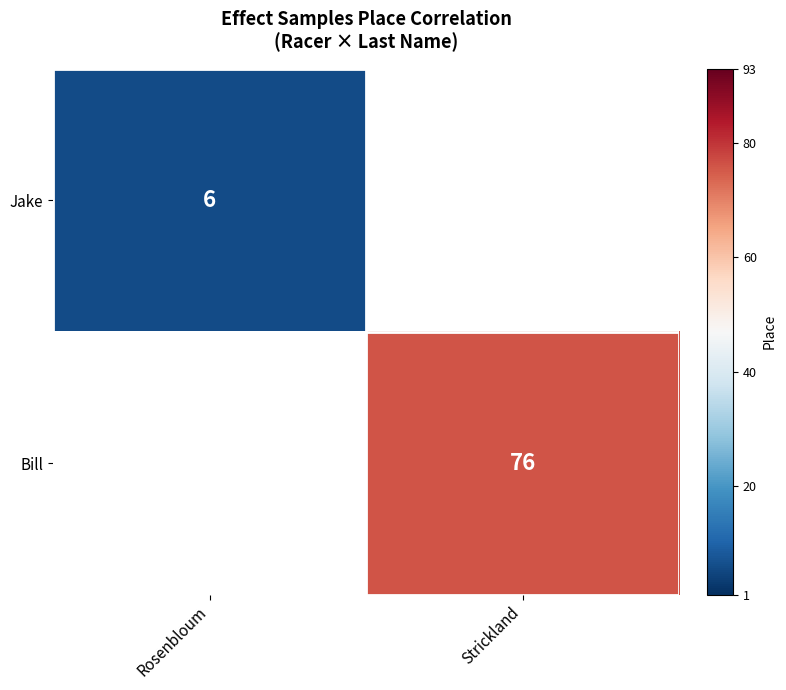

Is it true that Bill equals 76 at Strickland?

True